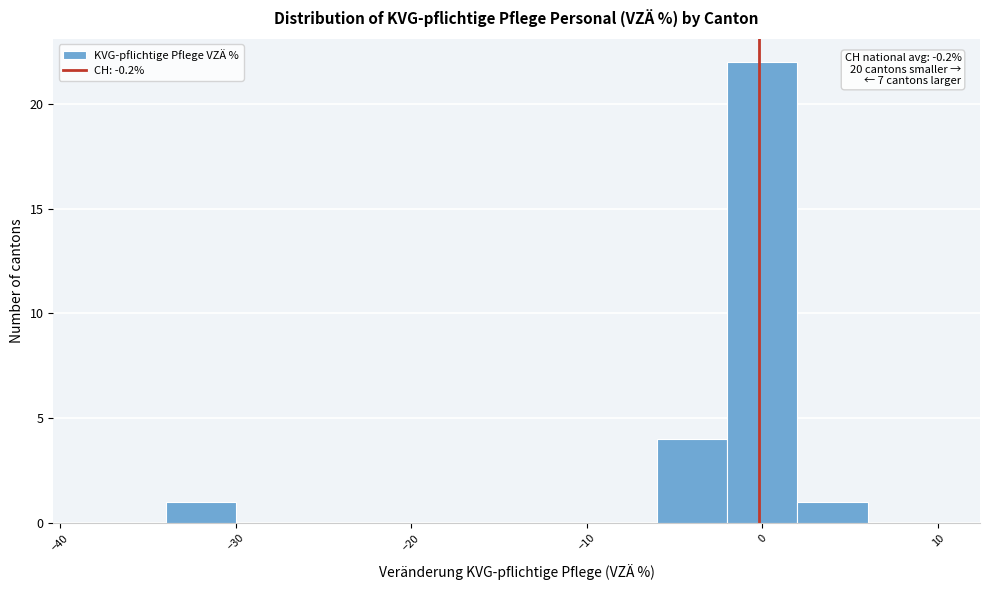

Over which range of the x-axis is the bar tallest?

-2 to 2